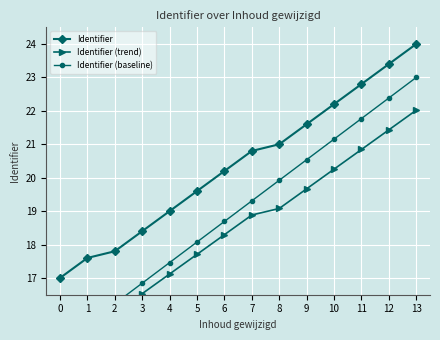

What is the difference between the maximum and second lowest values in the Identifier (trend) series?

6.3